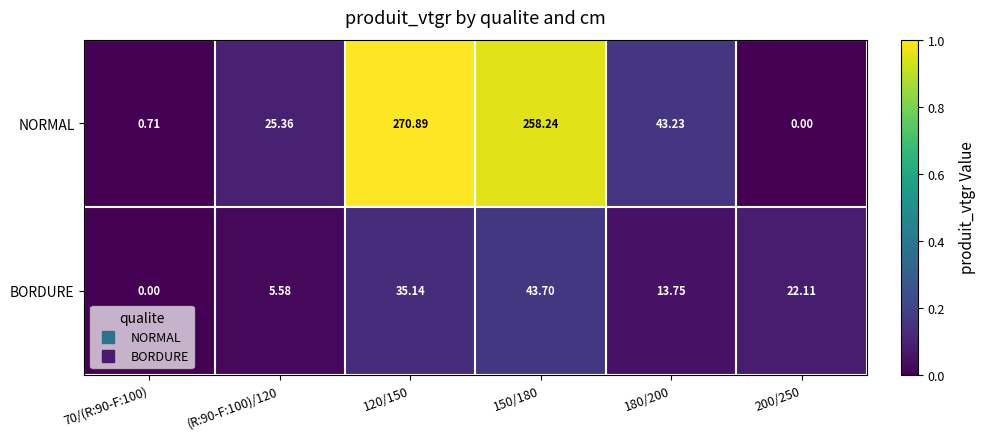

Which series changed the most between 70/(R:90-F:100) and 180/200?

NORMAL